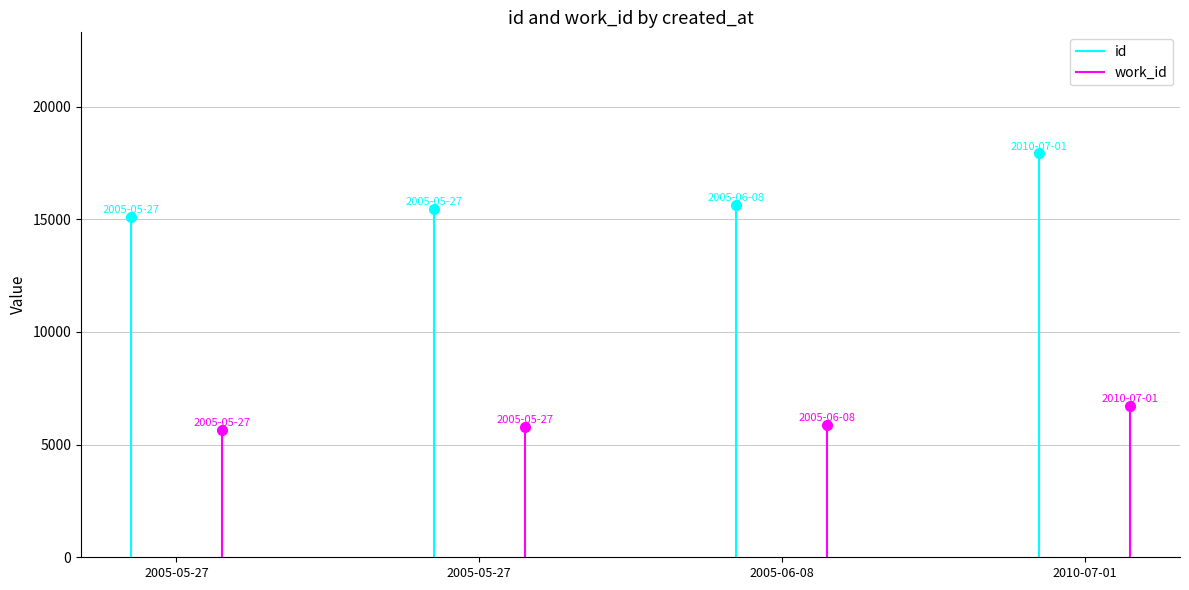

Which category has the lowest value in the work_id series?

2005-05-27